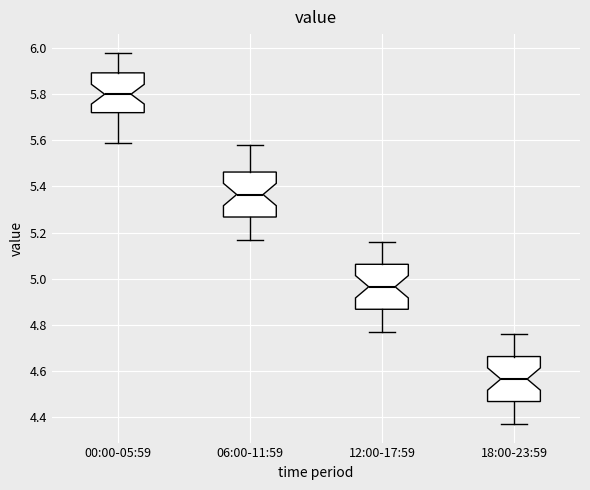

Which box's median line is the lowest?

18:00-23:59